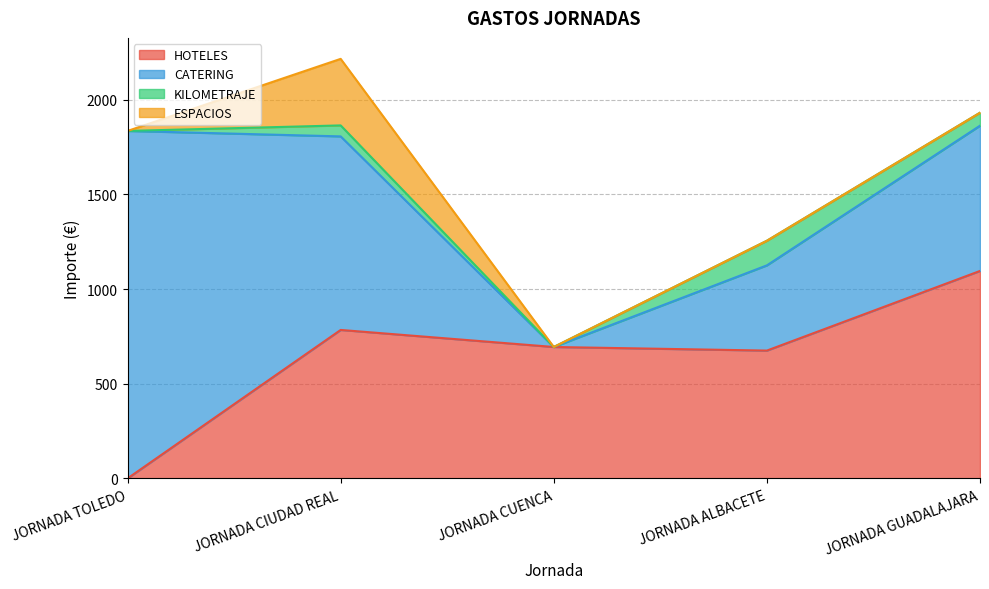

What value does the ESPACIOS series have at JORNADA CIUDAD REAL?

351.3